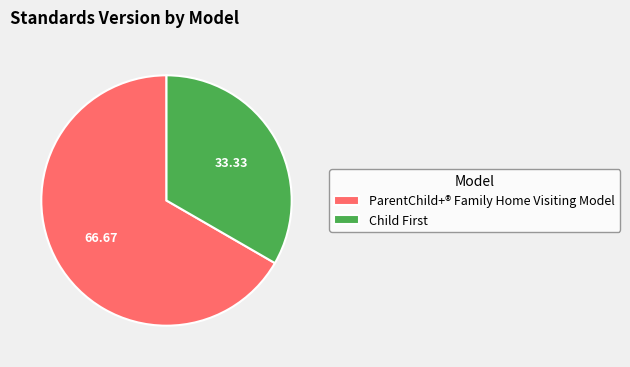

The ParentChild+® Family Home Visiting Model slice represents 67% of the pie. True or false?

True